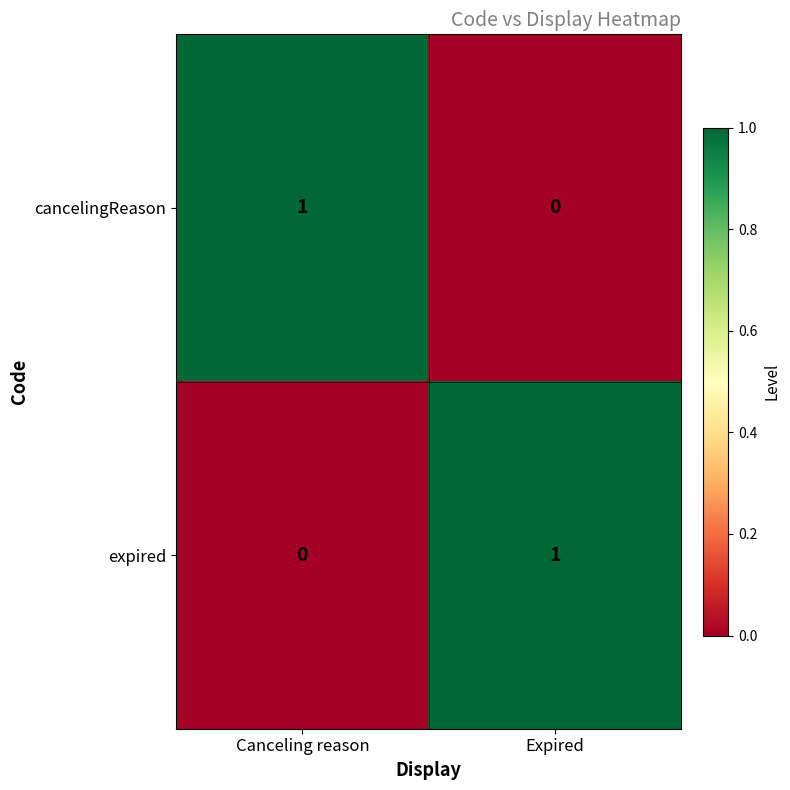

Reading left to right, list all the values displayed in this chart.

cancelingReason: 1	0
expired: 0	1